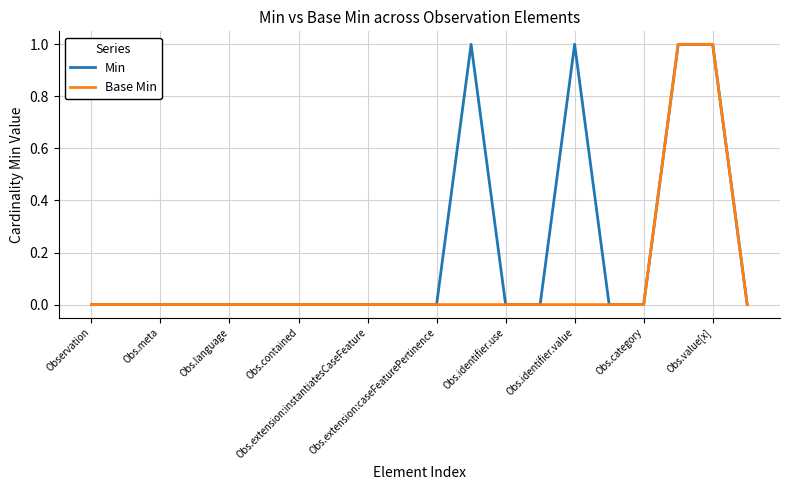

How many categories are shown in the chart?

20